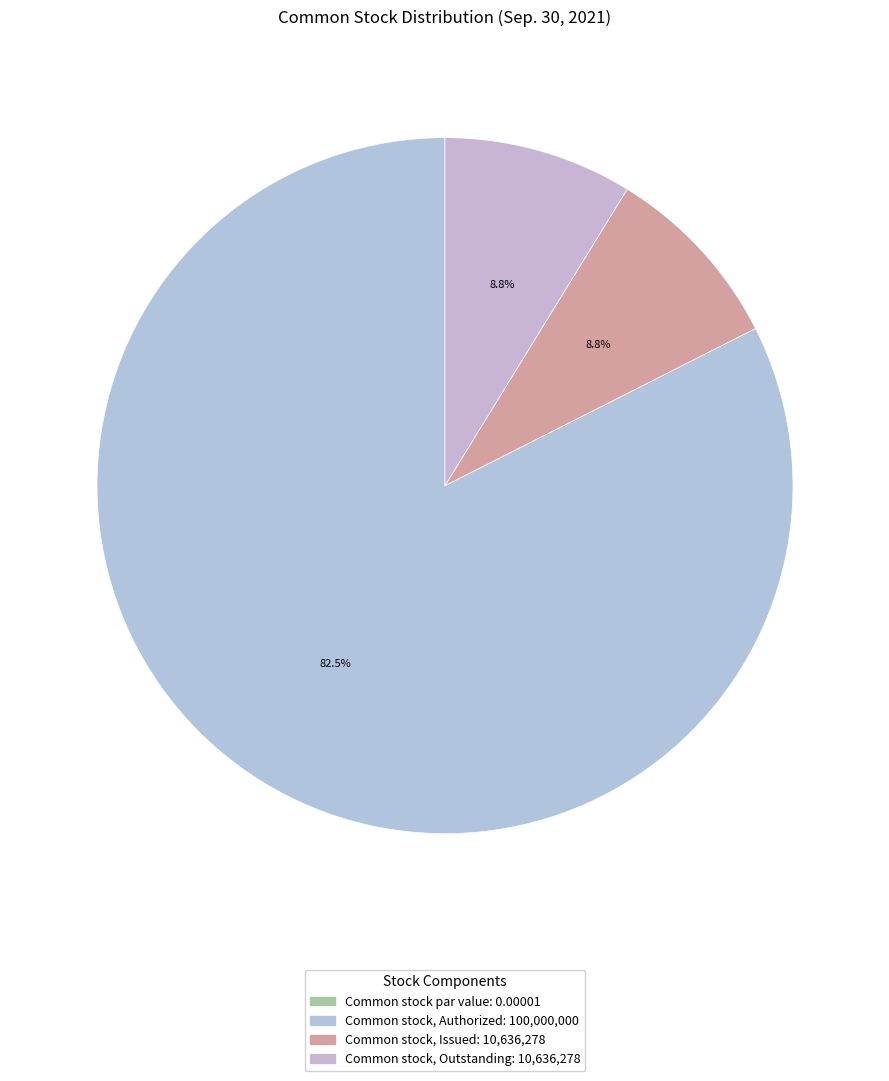

What is the largest slice in the pie chart?

Common stock, Authorized